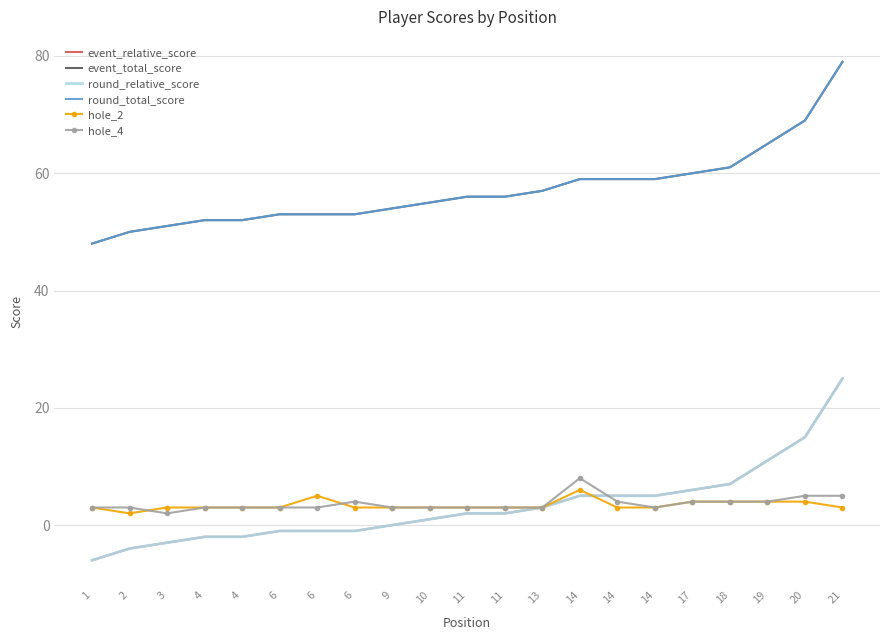

What is the total value across all series at 20?

177